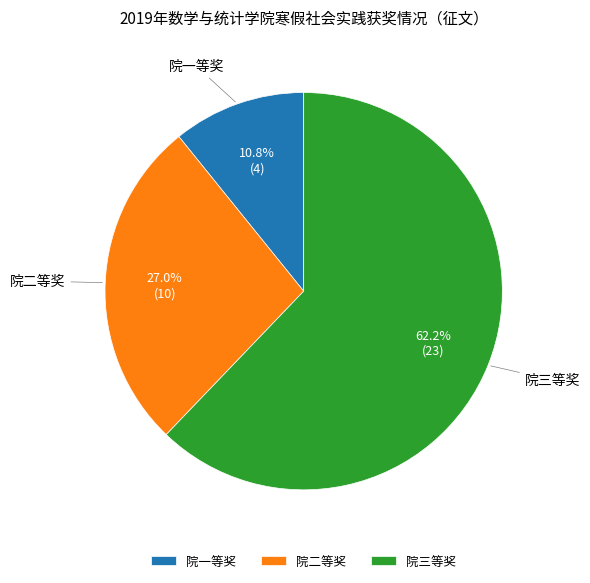

What percentage is the 院一等奖 slice, to the nearest percent?

11%